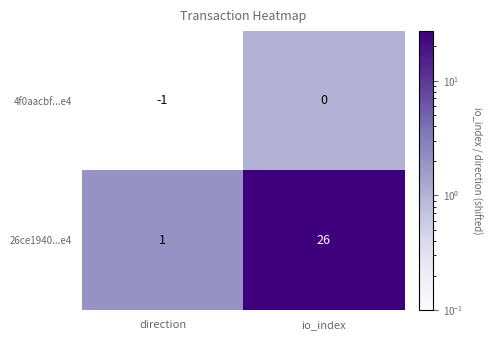

List the series in order of their overall mean, highest first.

26ce1940...e4, 4f0aacbf...e4